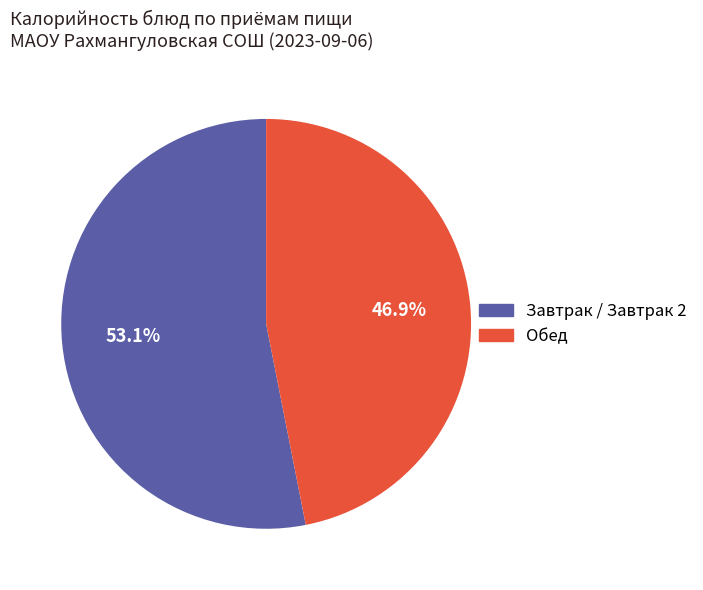

Is there a majority slice in this chart?

Yes